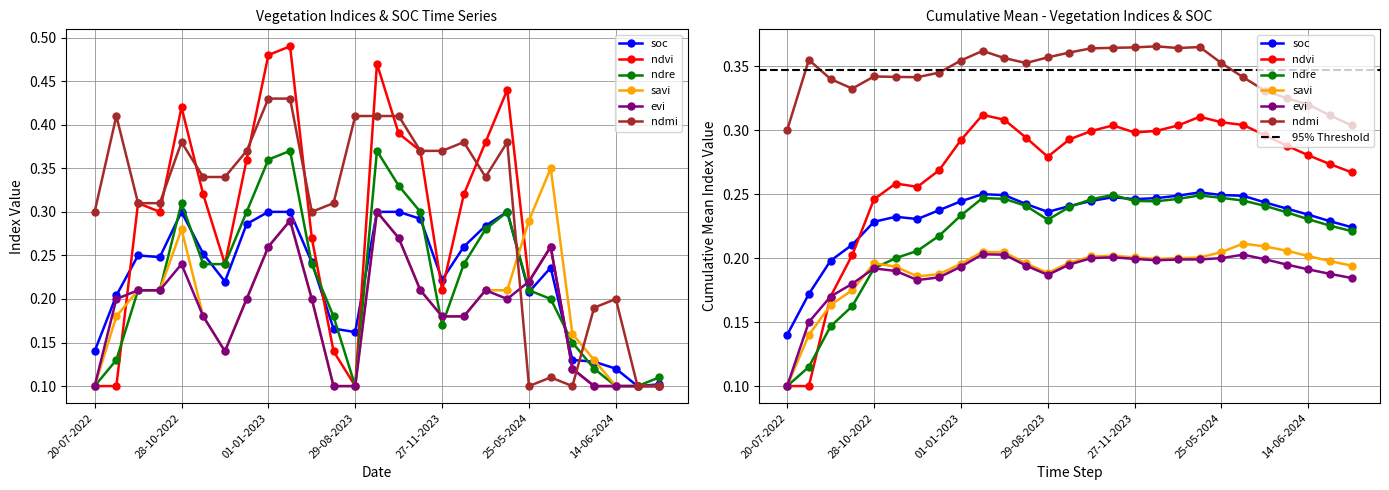

How many distinct data groups are displayed?

6